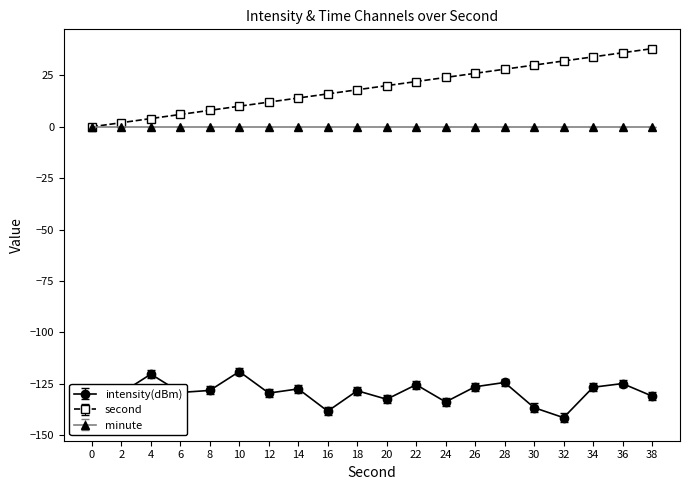

Where does the intensity(dBm) series first go above -128?

4